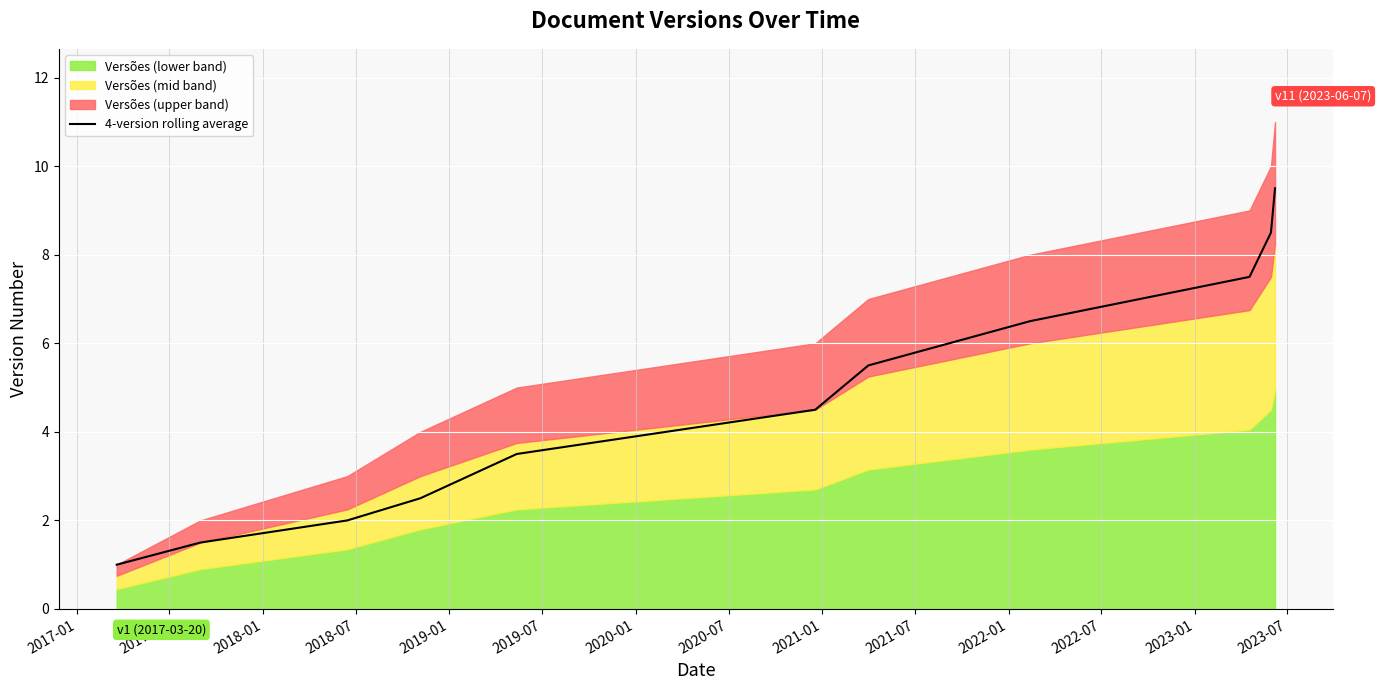

What is the maximum value for 4-version rolling average?

9.5